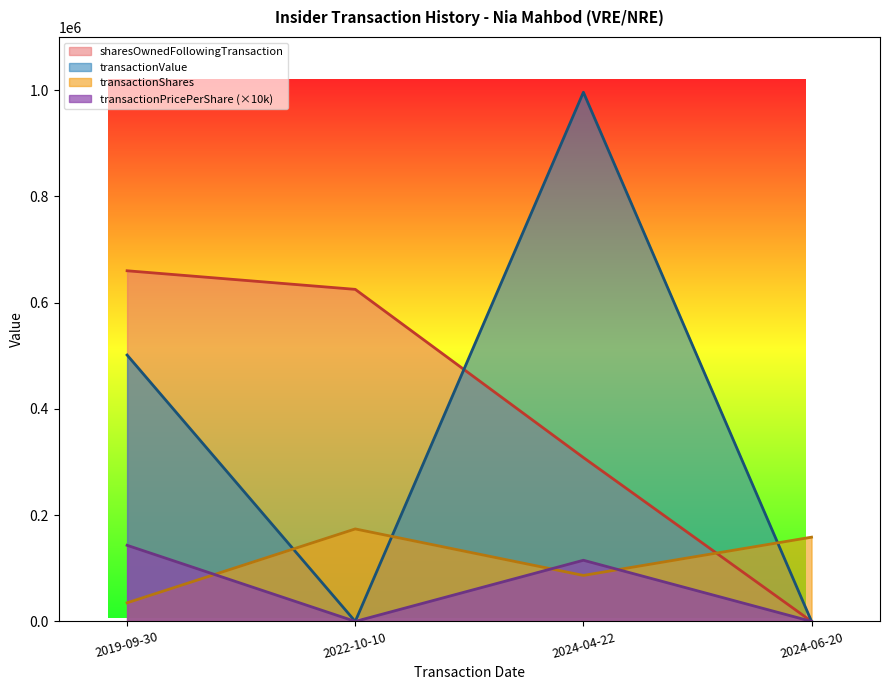

How many intersections are there between transactionShares and transactionValue?

3